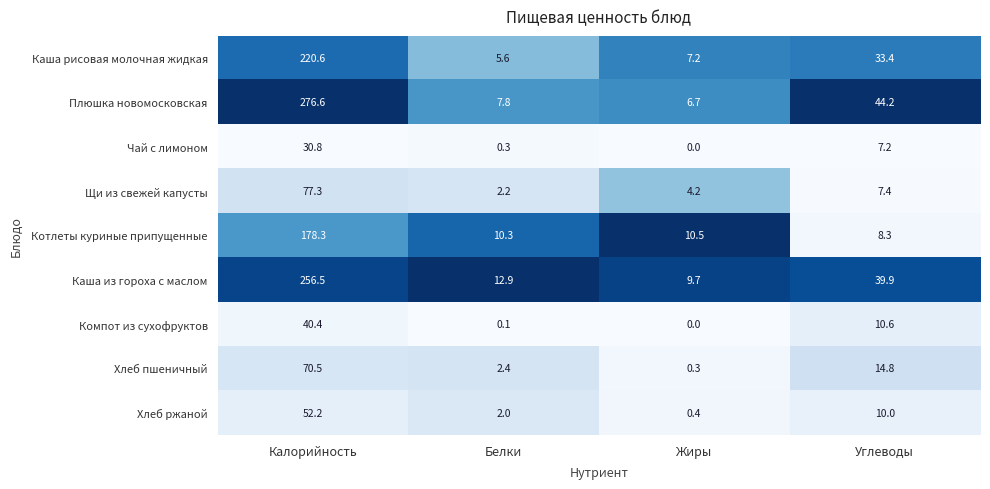

What is the total value across all series at Калорийность?

1203.2